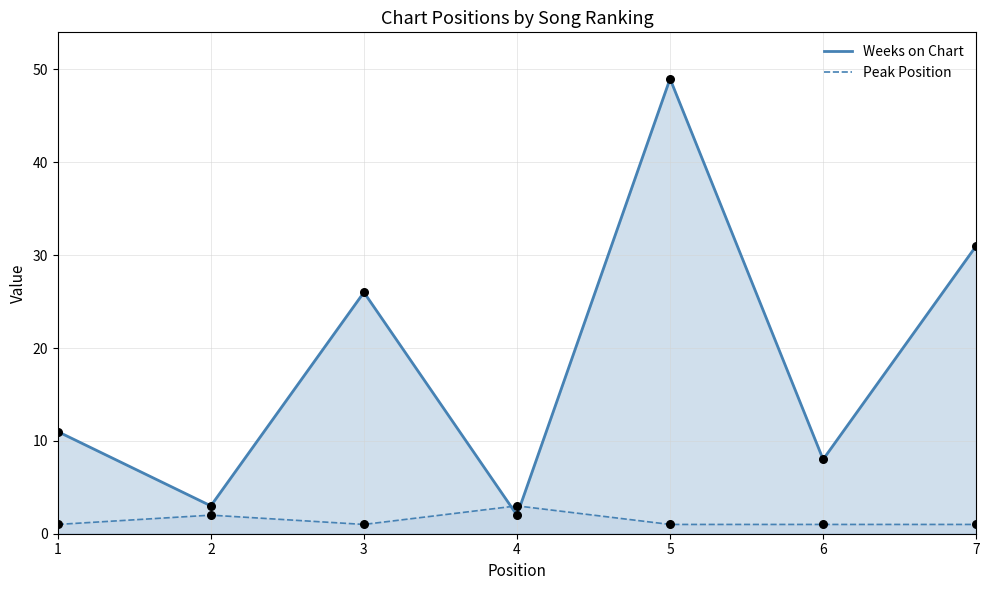

At which category is the sum across all series the highest?

5